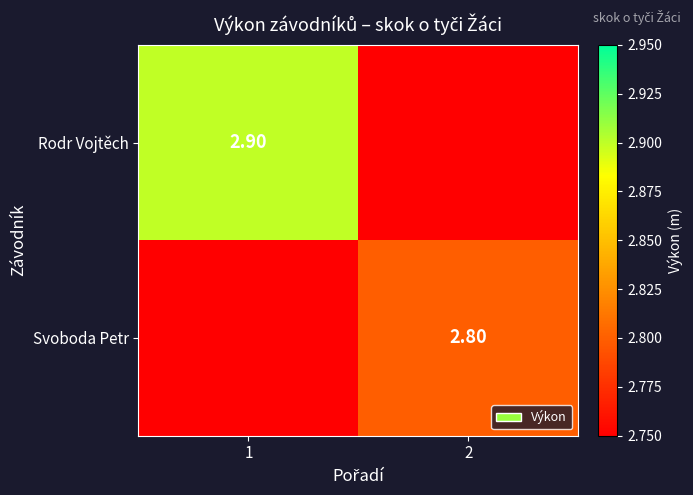

Which series changed the most between 1 and 2?

Rodr Vojtěch